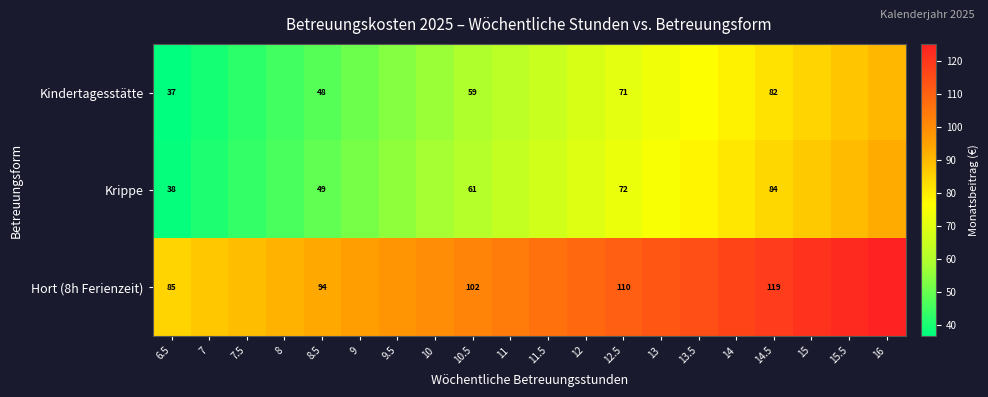

What is the average value of the Kindertagesstätte series?

63.7